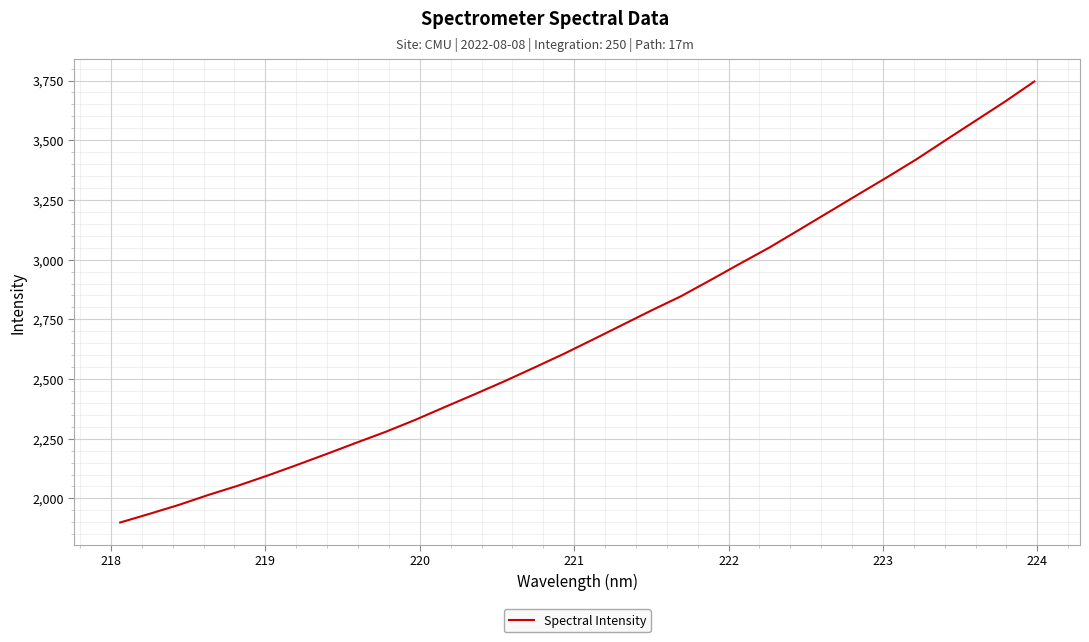

What is the maximum value shown in the chart?

3745.8